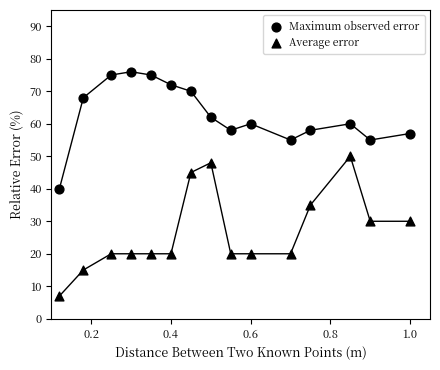

How many data points are displayed?

30